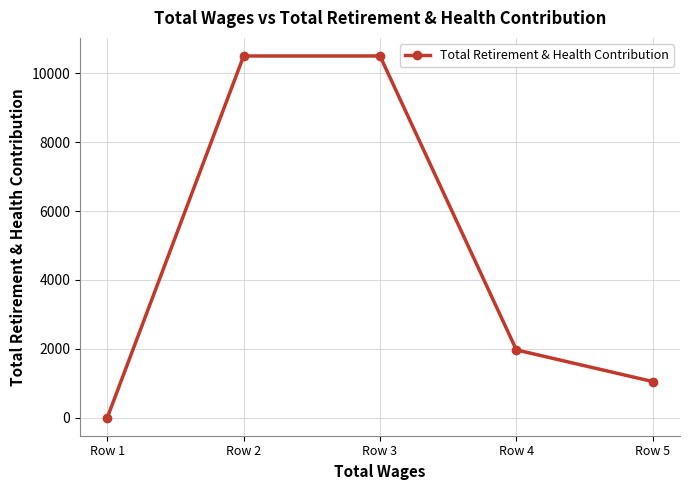

Does the chart have visible grid lines?

Yes